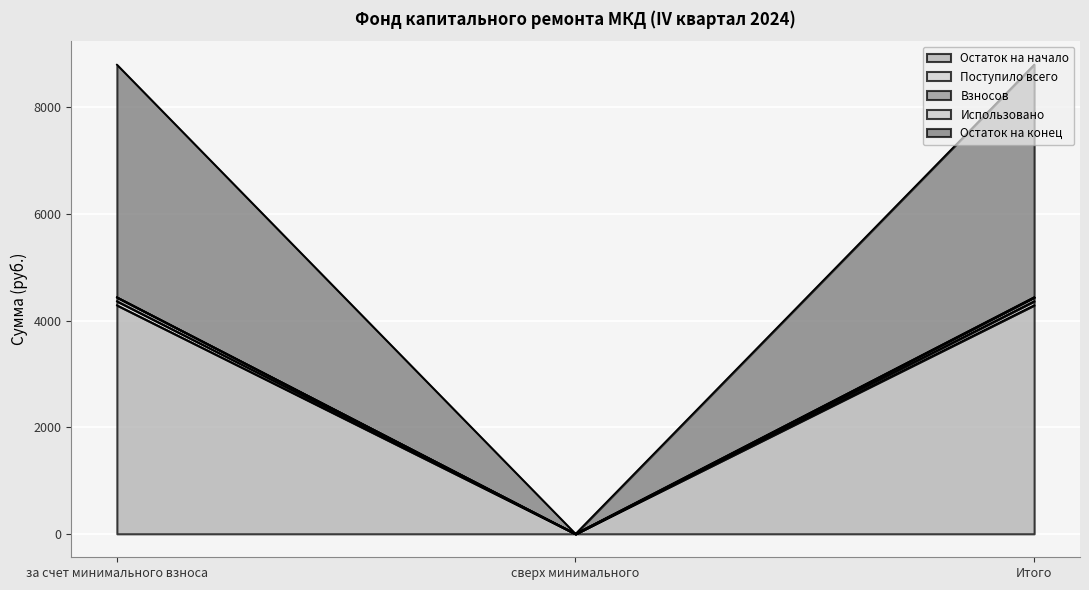

What is the value of the Остаток на начало point at the 3rd from the left?

4287.0